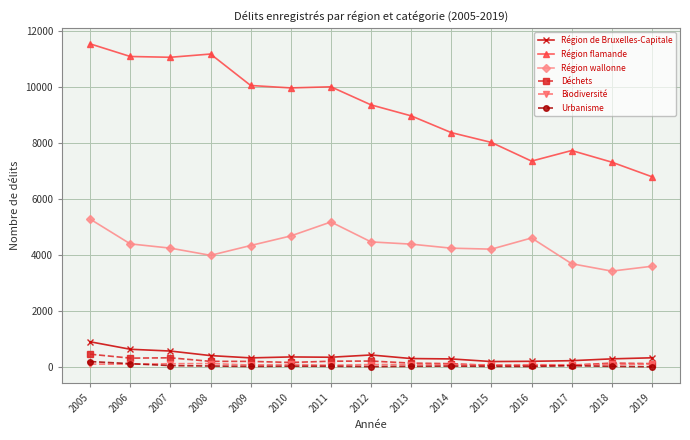

What is the highest value of the Urbanisme series?

200